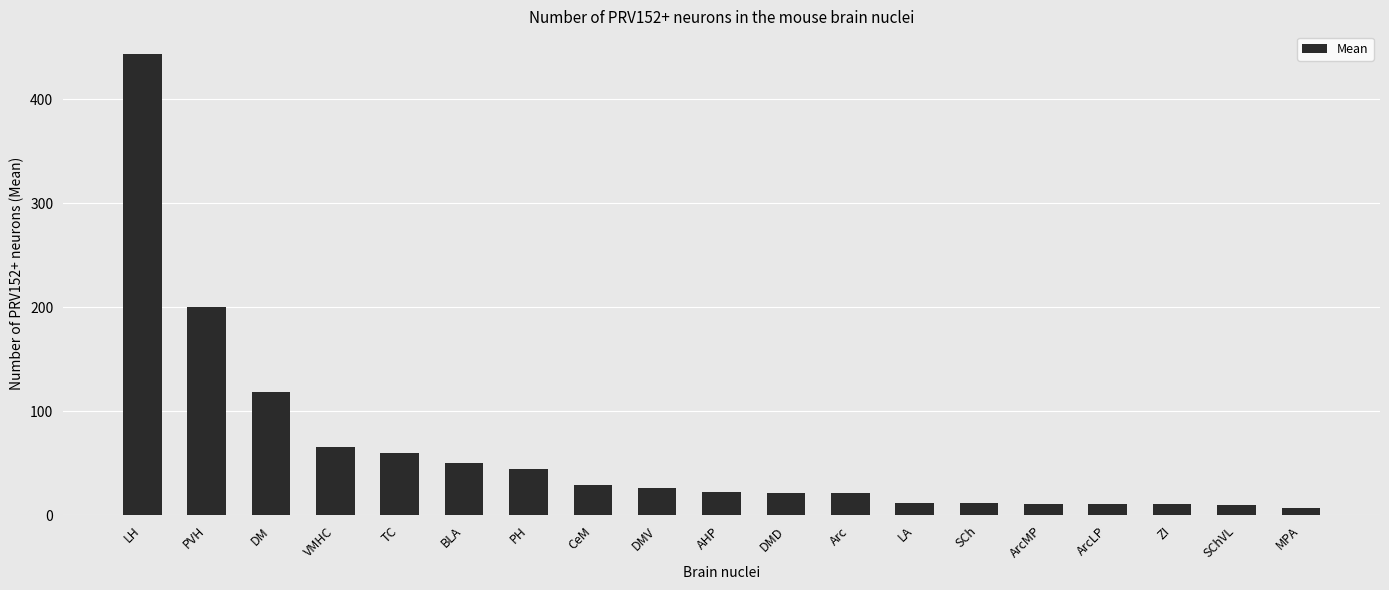

What value does the data have at DMD?

21.8